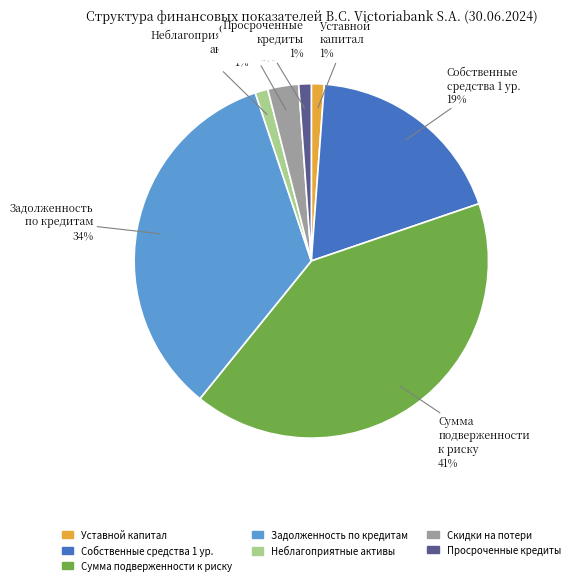

To the nearest percent, what is the difference between the largest and smallest slice percentages?

40%